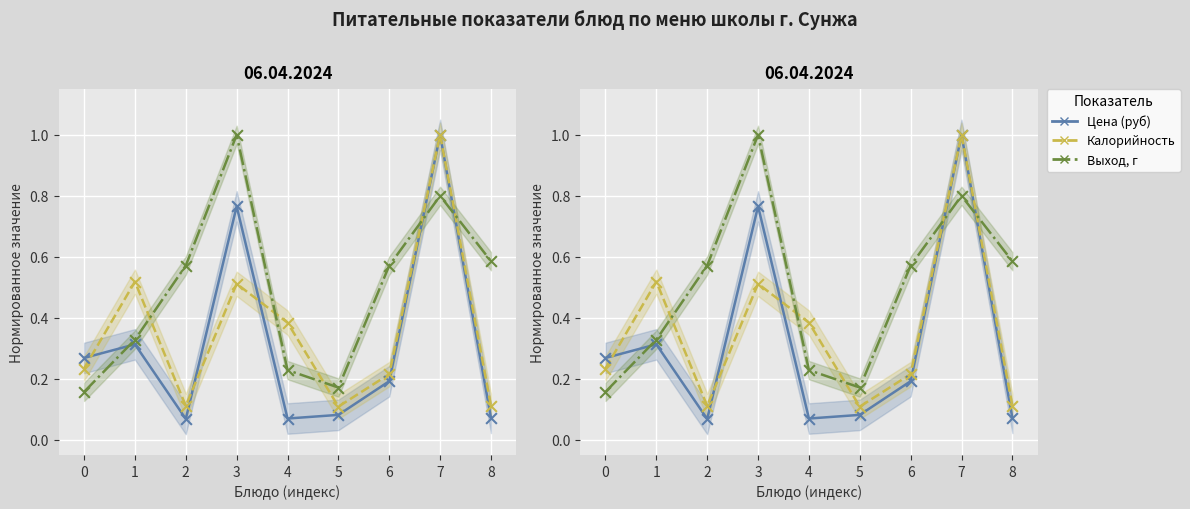

Which series has the largest Y range (max minus min)?

Цена (руб)